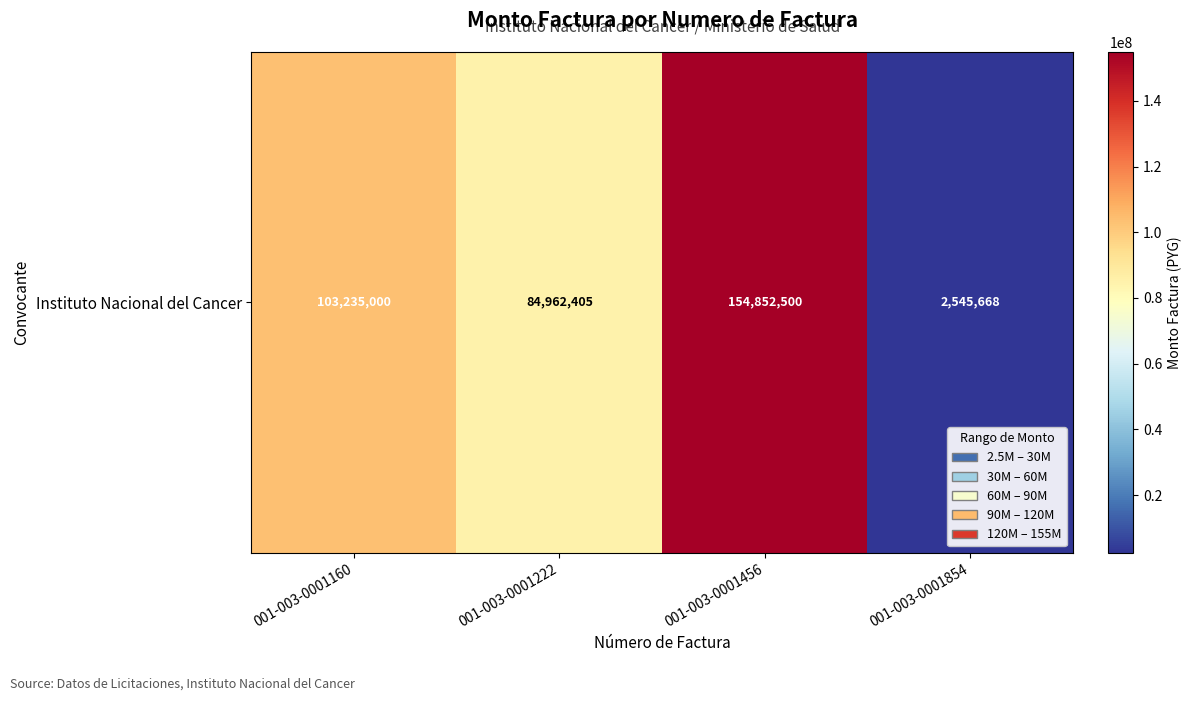

Reading left to right, list all the values displayed in this chart.

001-003-0001160=103235000	001-003-0001222=84962405	001-003-0001456=154852500	001-003-0001854=2545668